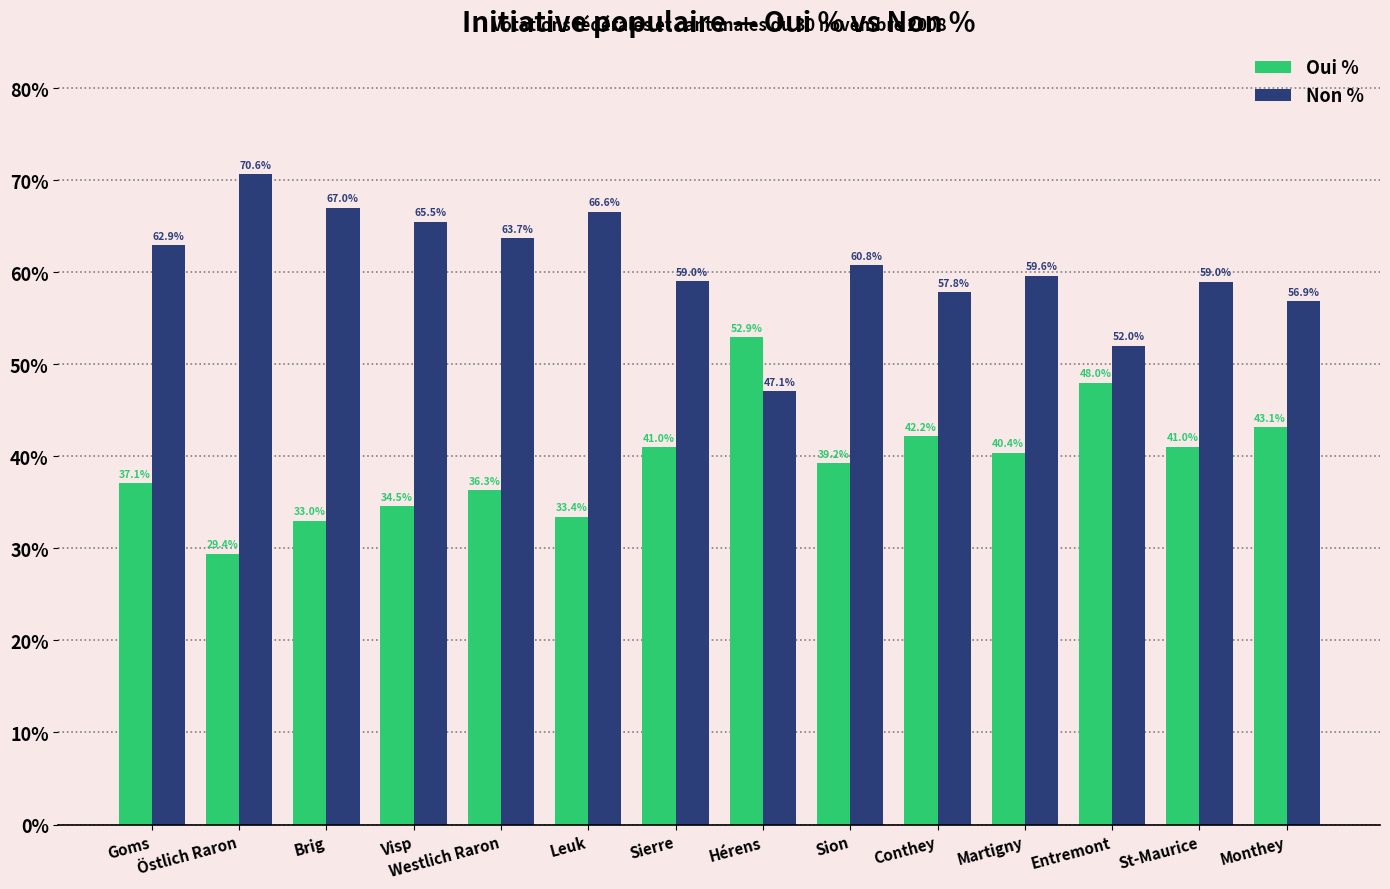

What is the label of the 10th bar from the right?

Westlich Raron